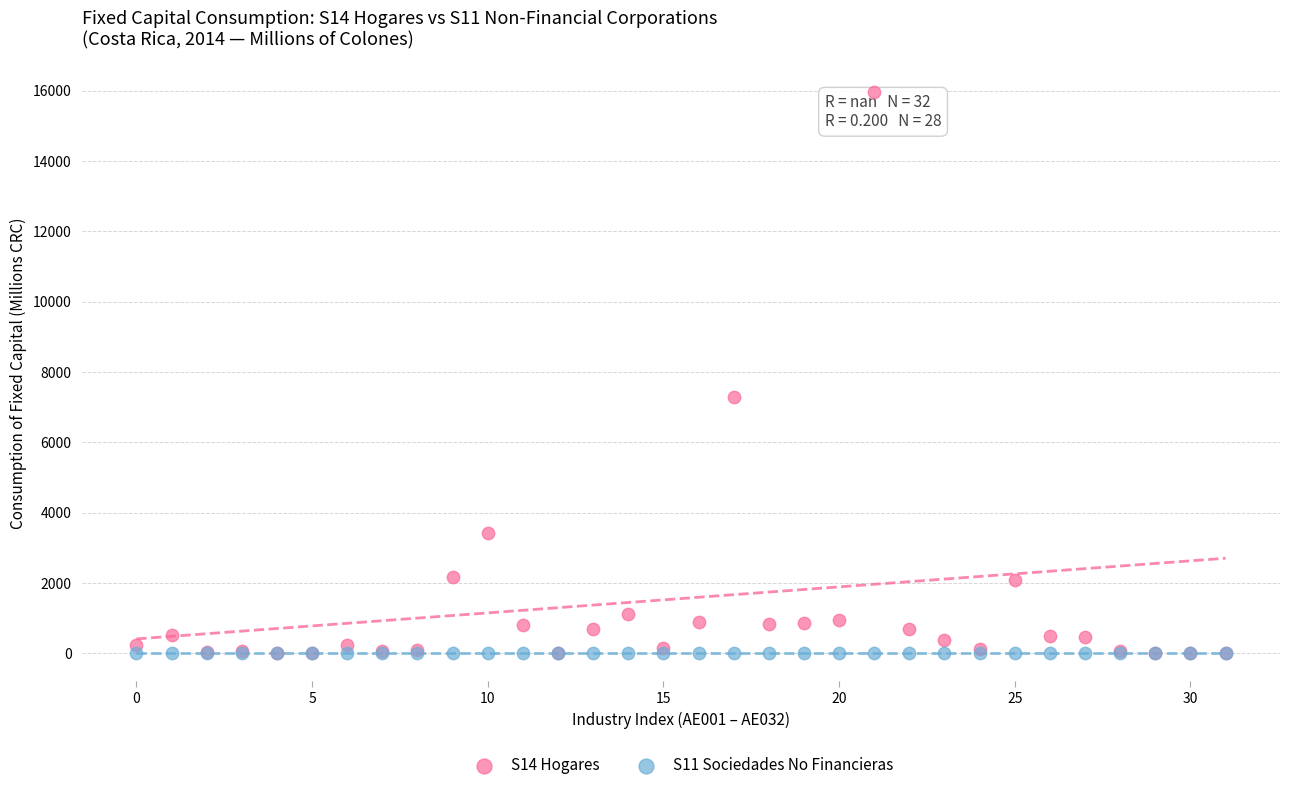

Across all series, what Y value is closest to 7977?

7283.0